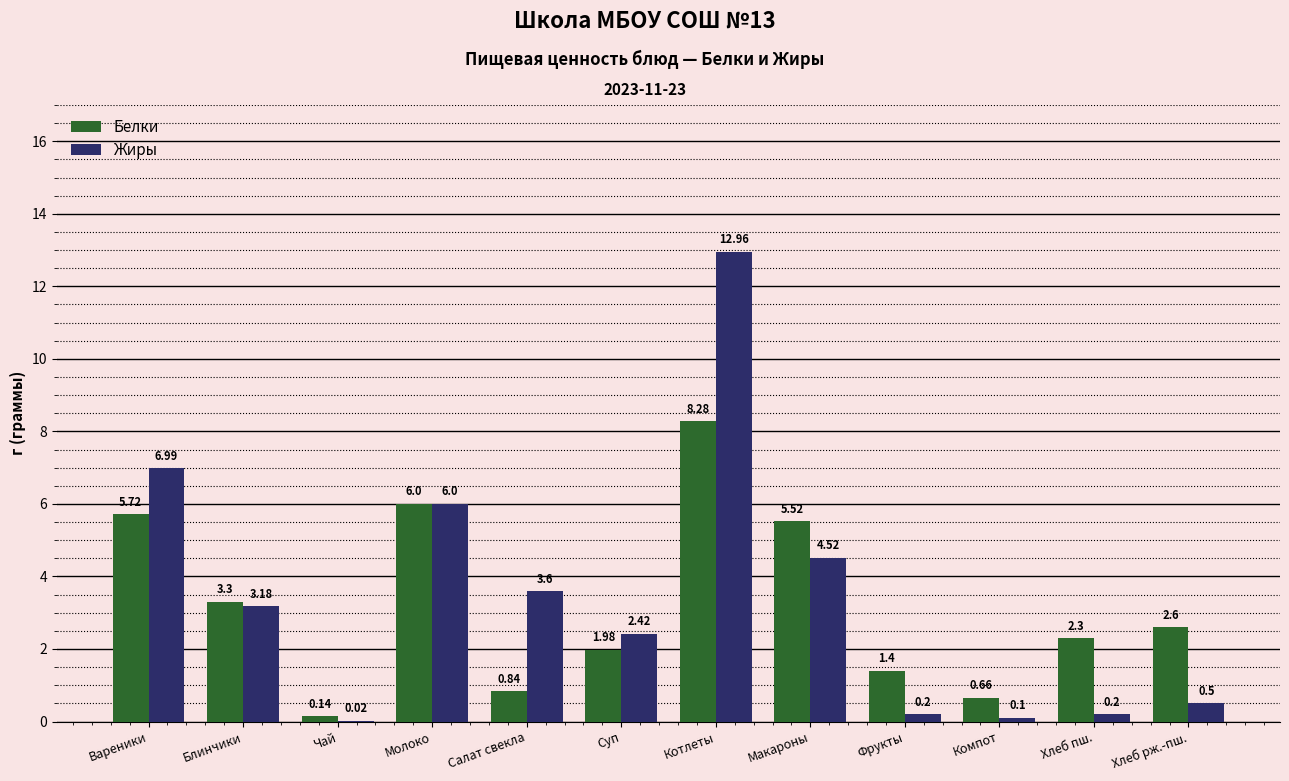

The value of Жиры at Котлеты is 21.9. True or false?

False